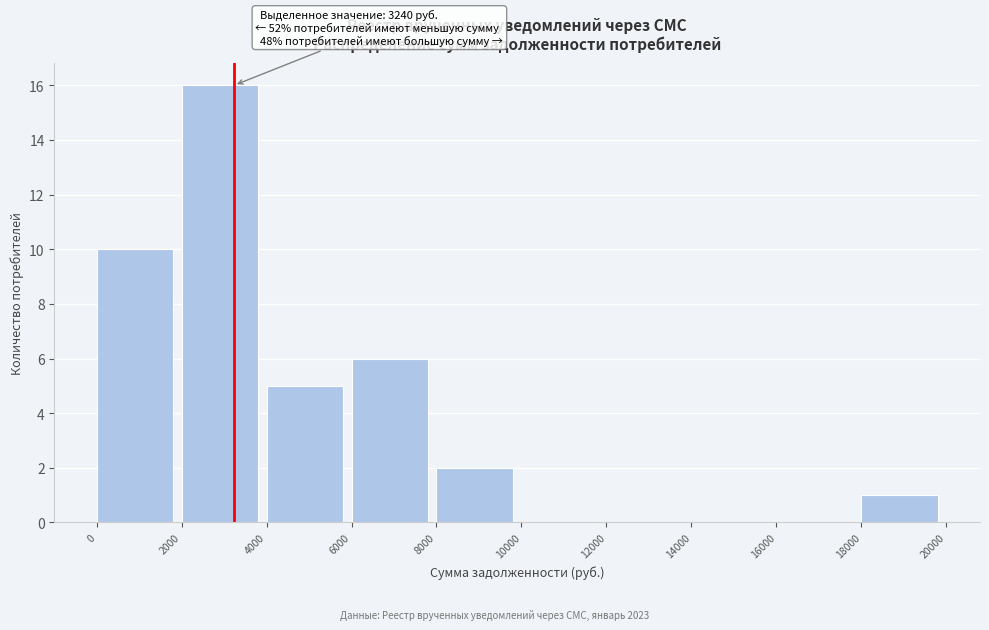

Which range on the x-axis has the tallest bar?

2000 to 4000